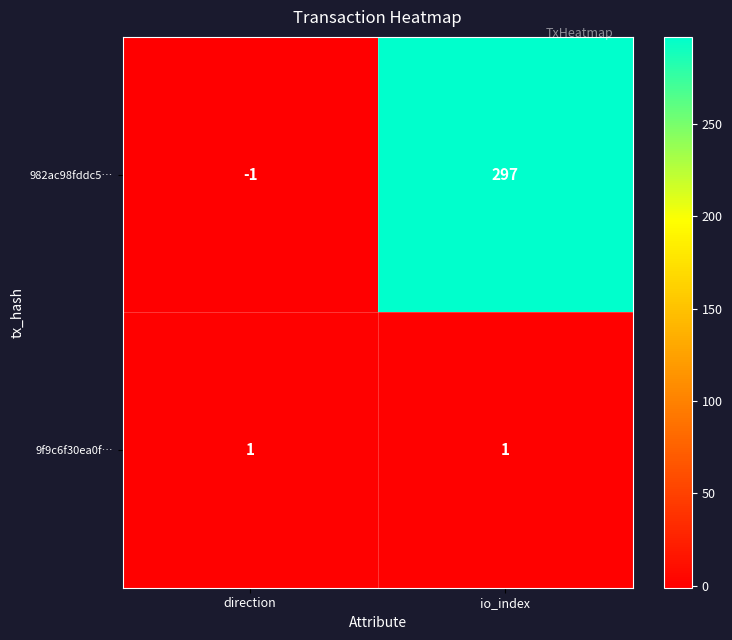

What value does the 982ac98fddc5… series have at io_index, to the nearest 50?

300